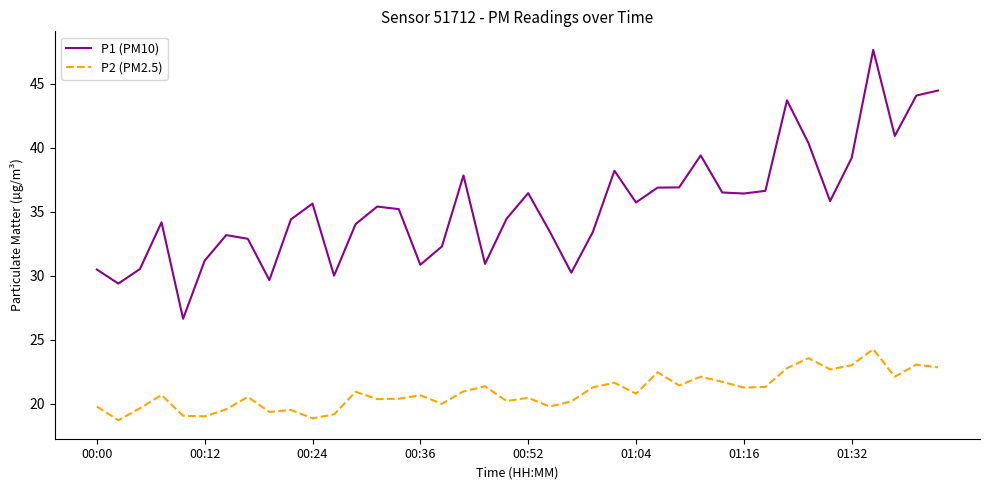

Which series has the largest range (max minus min)?

P1 (PM10)